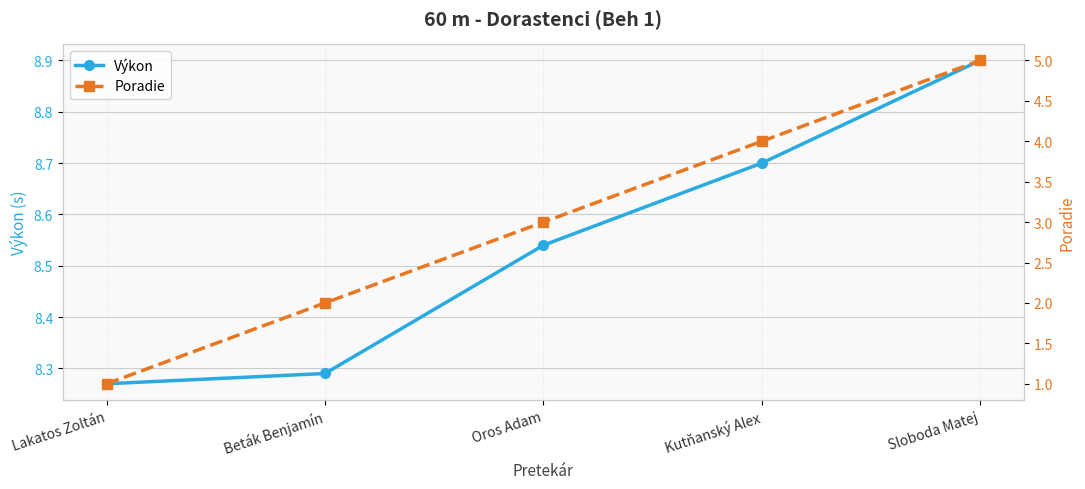

What is the total value across all series at Lakatos Zoltán?

9.3